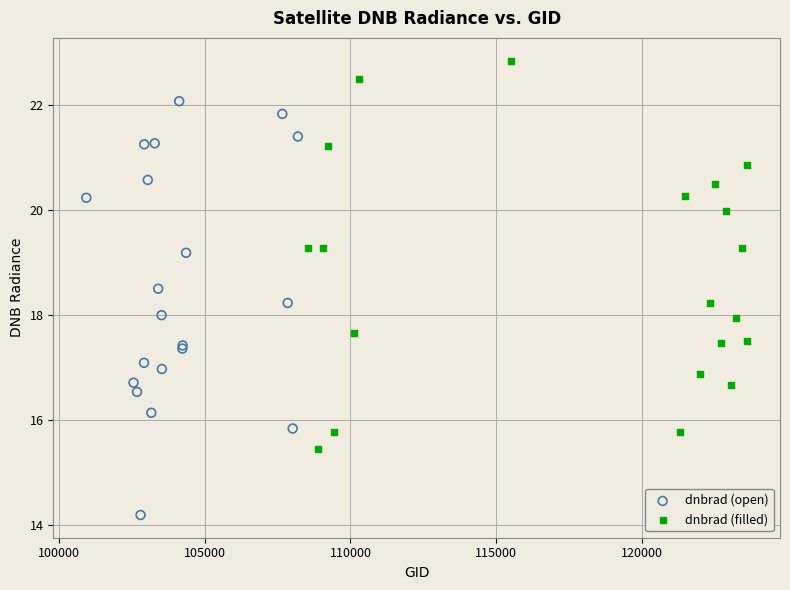

Which series reaches the maximum Y coordinate?

dnbrad (filled)